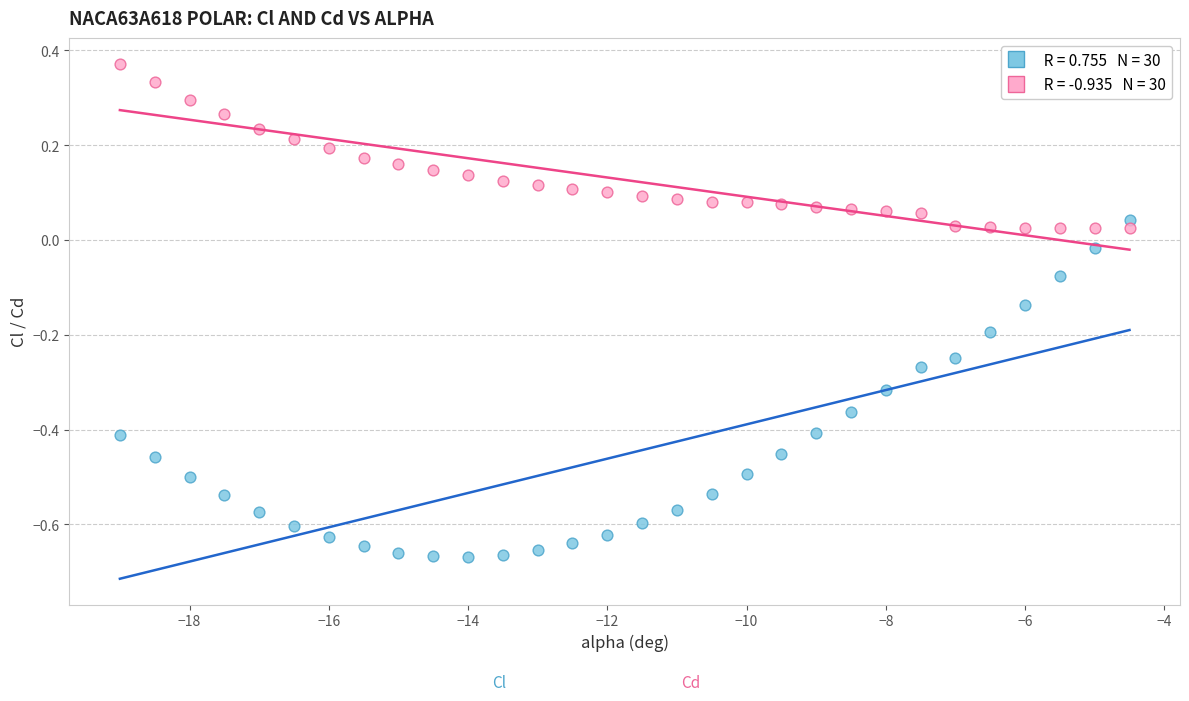

Across all data points, what is the range of Y values (max minus min)?

1.0